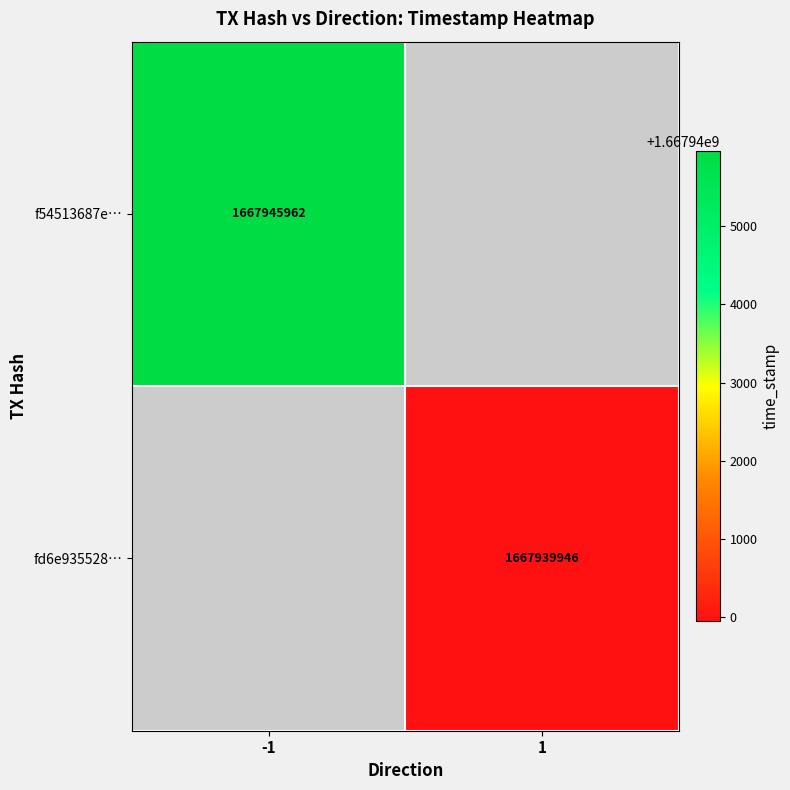

The value of f54513687e… at -1 is 547604120.1. True or false?

False